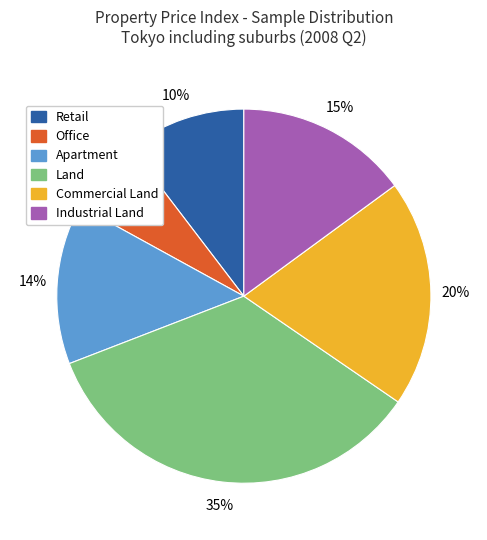

Which category has the biggest portion of the pie?

Land